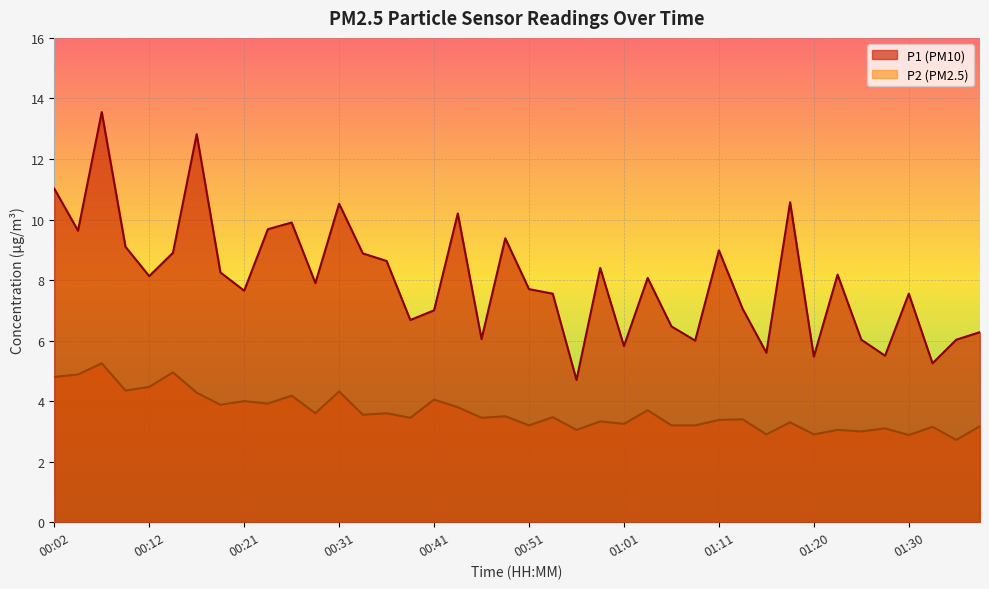

Between 00:17 and 00:19, which is larger?

00:17